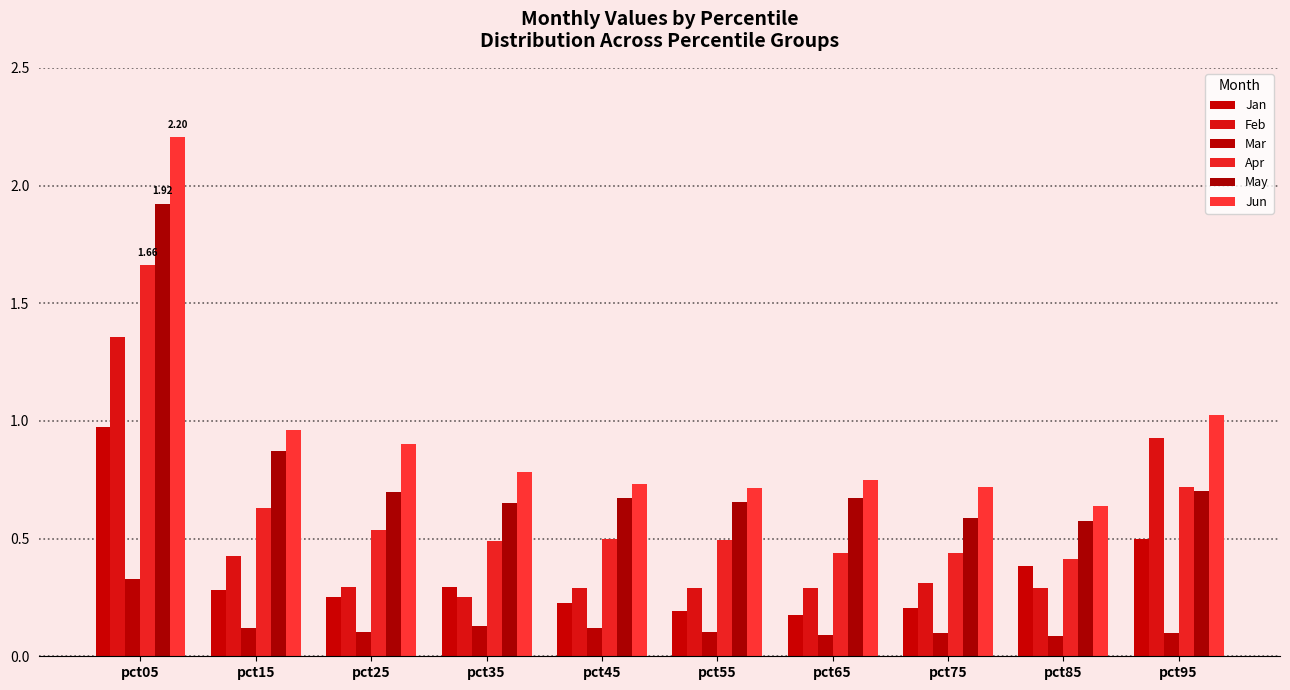

True or false: Apr has a value of 0.5 at pct45.

True